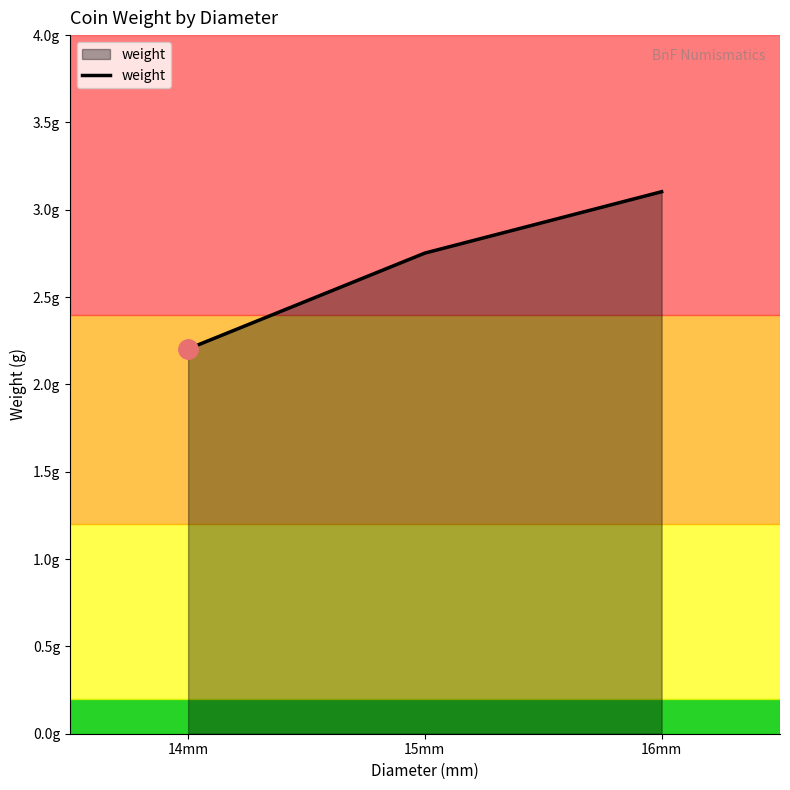

What is the value of the 1st point from the left?

2.2